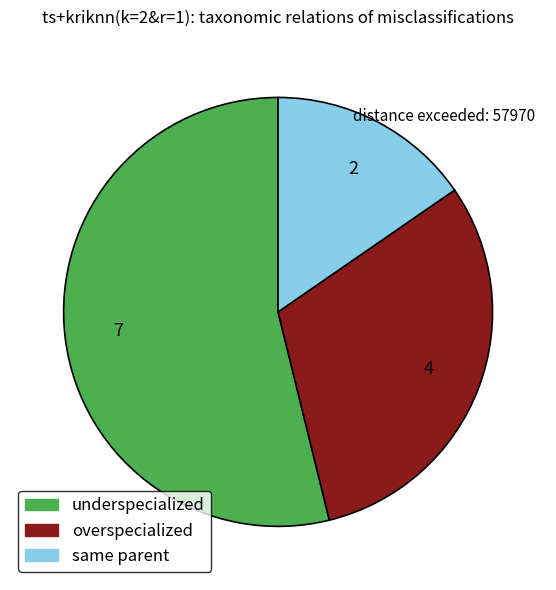

Is there a majority slice in this chart?

Yes